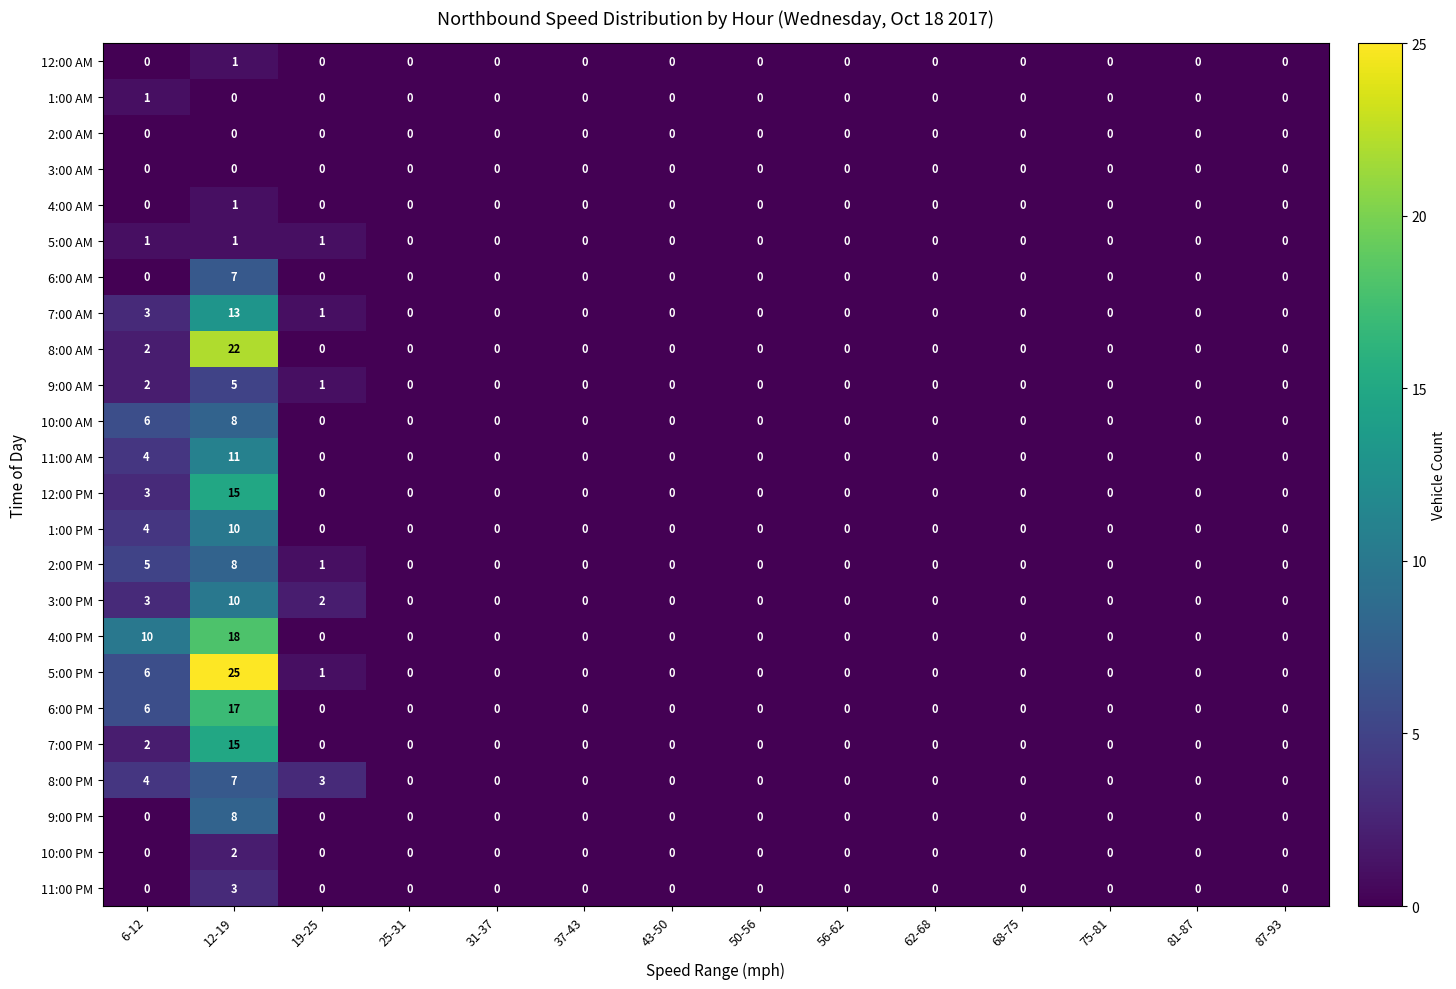

True or false: 11:00 AM has a value of 18 at 12-19.

False